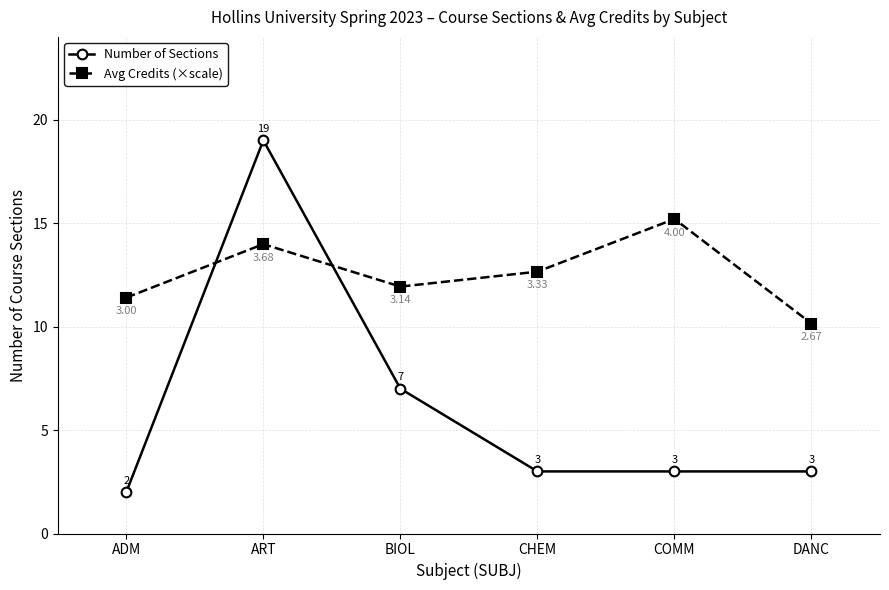

What is the difference between the maximum and minimum values in the Number of Sections series?

17.0